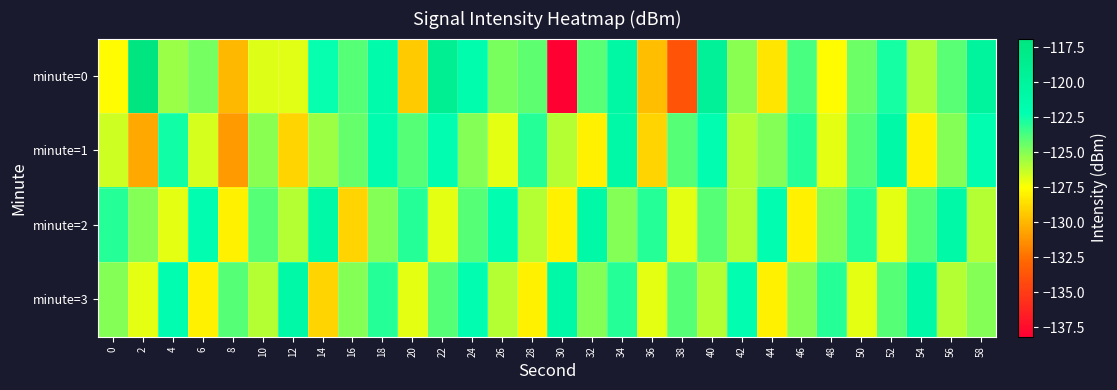

Which series has the largest range (max minus min)?

minute=0